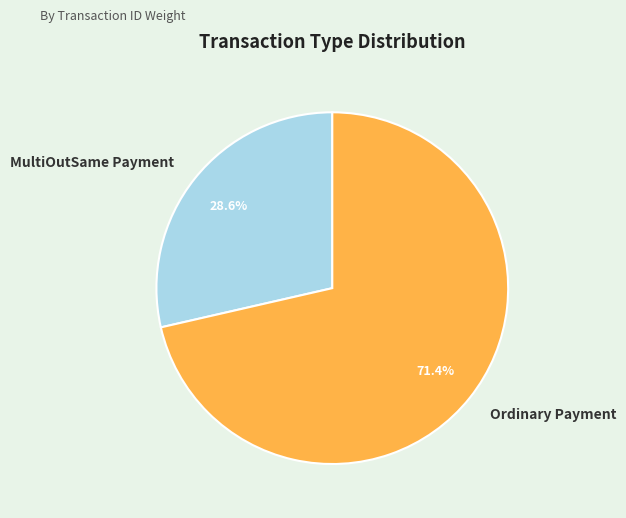

What is the largest slice in the pie chart?

Ordinary Payment